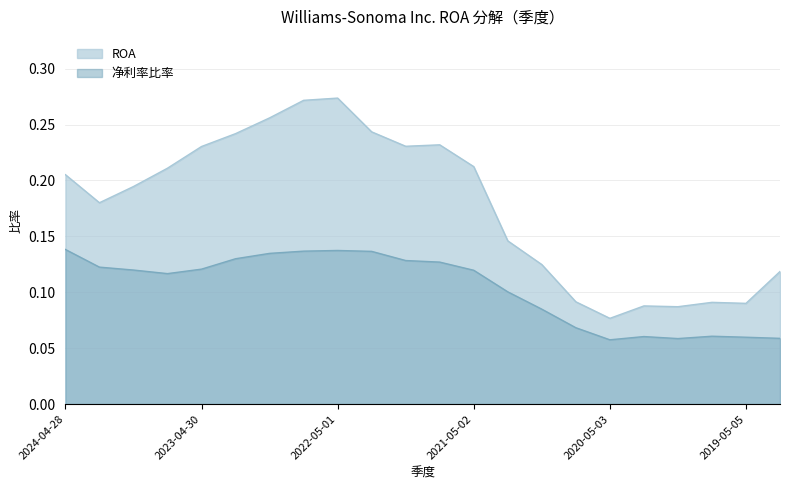

Is the value of ROA at 2020-11-01 greater than the value of 净利率比率 at 2021-05-02?

Yes